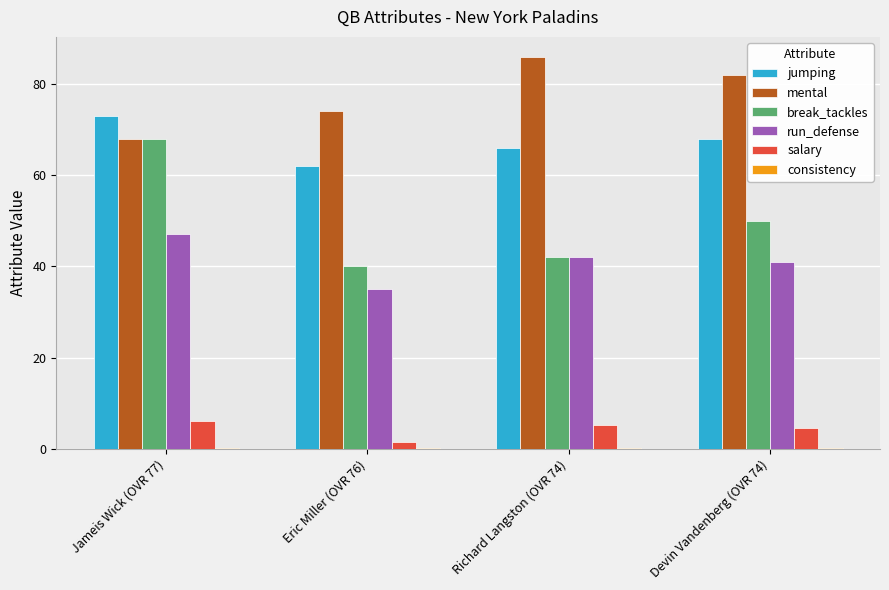

Which series has the largest total across all categories?

mental